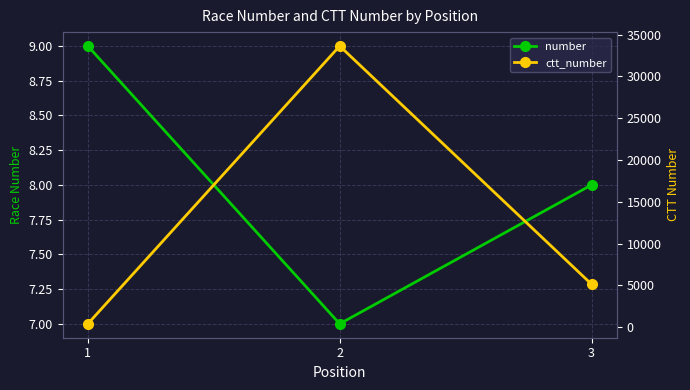

Is the value of ctt_number at 3 greater than the value of number at 2?

Yes